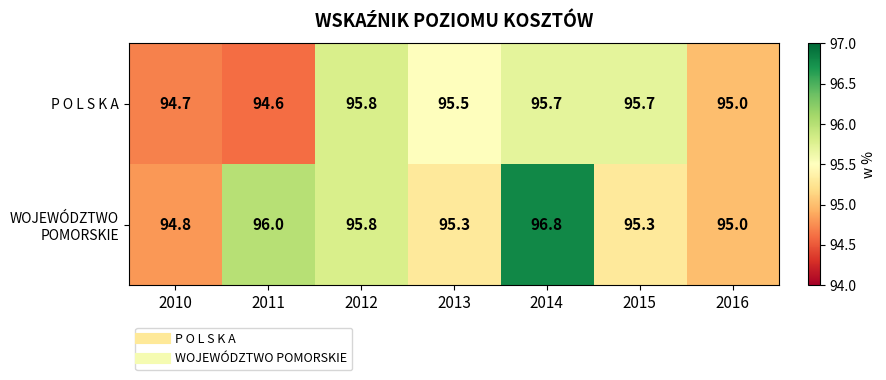

The value of WOJEWÓDZTWO POMORSKIE at 2012 is 95.8. True or false?

True